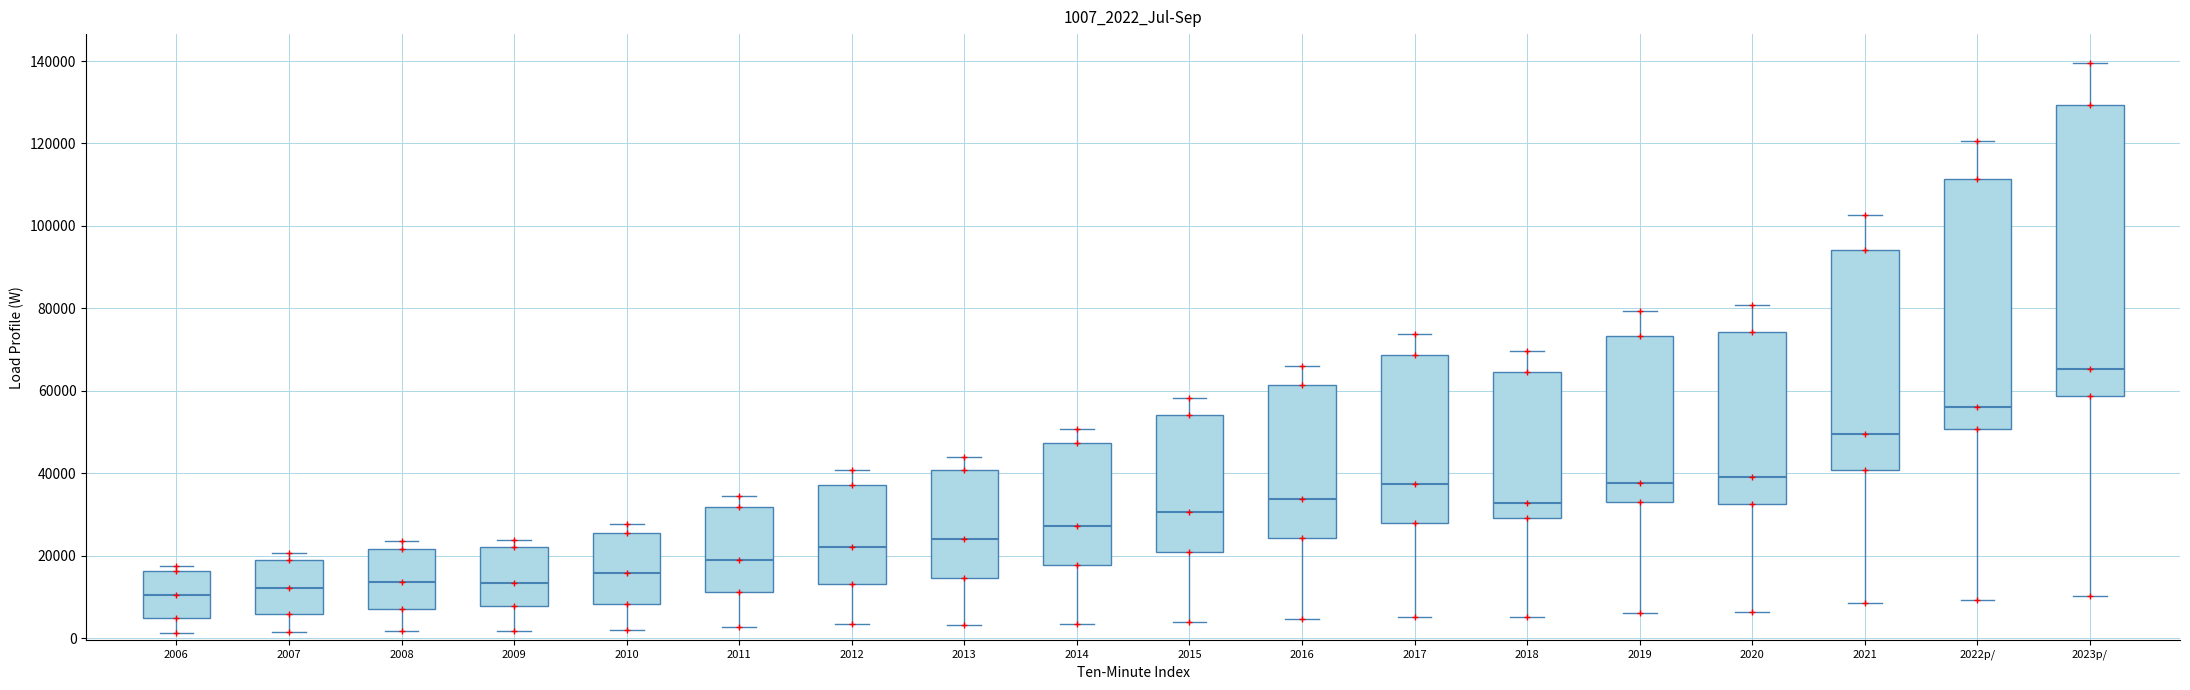

Where is the lower edge of the box for 2017 on the y-axis? The values are not printed on the chart, so give them approximately, as read against the axis.

28000